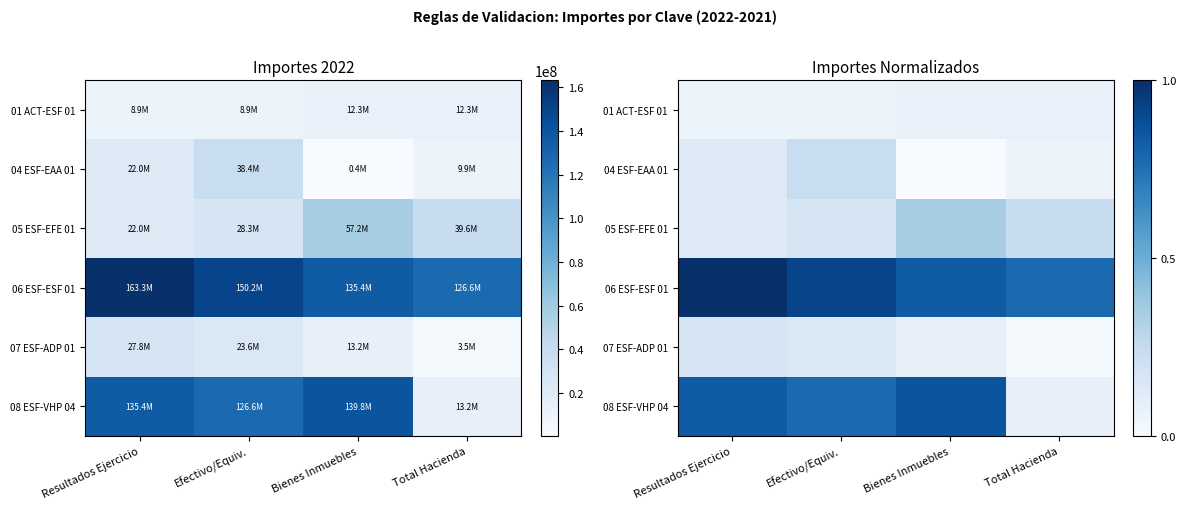

Is the value of 07 ESF-ADP 01 at Efectivo/Equiv. greater than the value of 08 ESF-VHP 04 at Resultados Ejercicio?

No